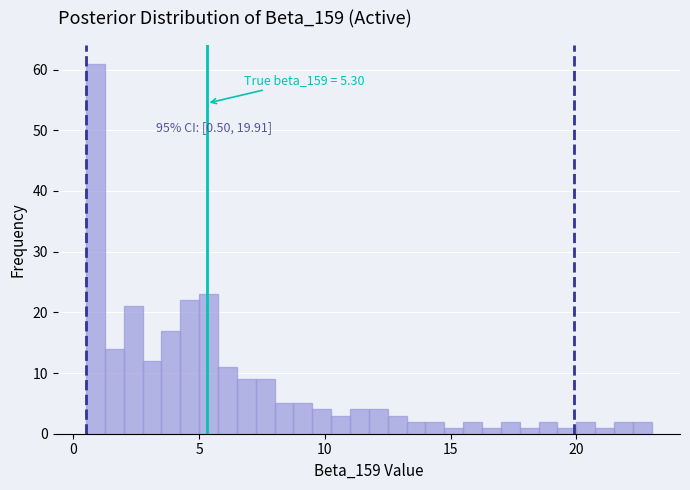

Around what value on the x-axis is the tallest bar? Give the approximate position of its centre, as read against the axis.

1.0